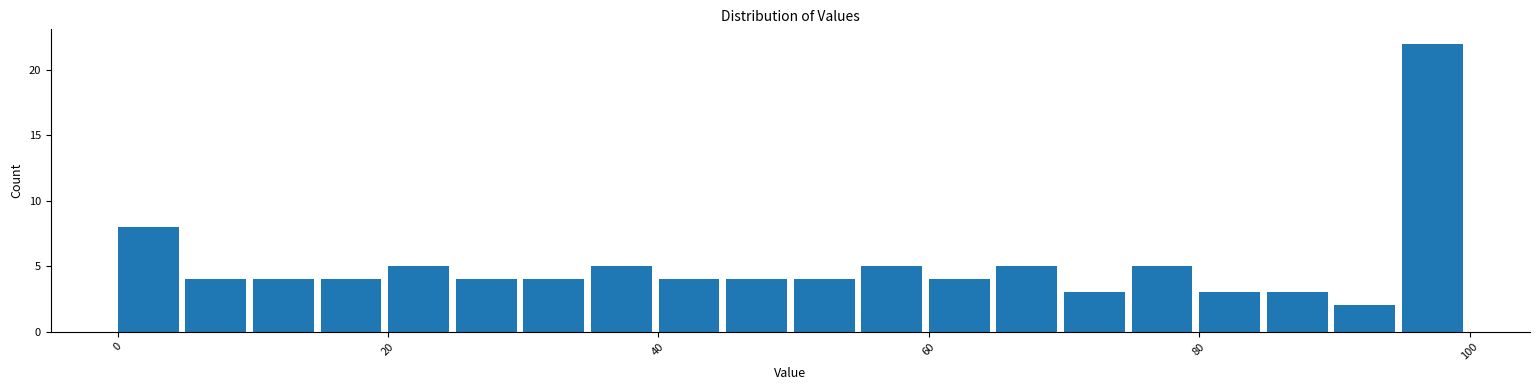

Around what value on the x-axis is the tallest bar? Give the approximate position of its centre, as read against the axis.

98